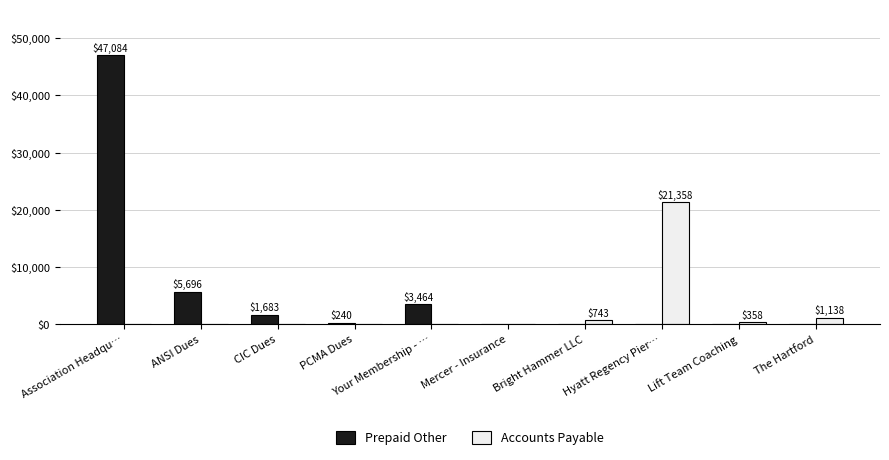

Reading right to left, transcribe all the data shown in this chart.

Prepaid Other: 0.0	0.0	0.0	0.0	0.0	3464.0	240.0	1683.3	5695.8	47084.0
Accounts Payable: 1138.0	357.7	21357.7	742.8	0.0	0.0	0.0	0.0	0.0	0.0